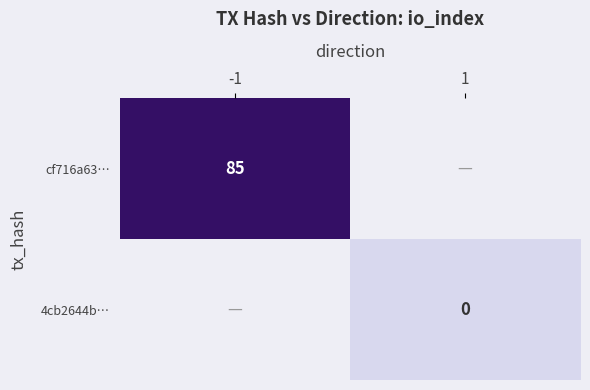

Is it true that cf716a63… equals 51 at -1?

False